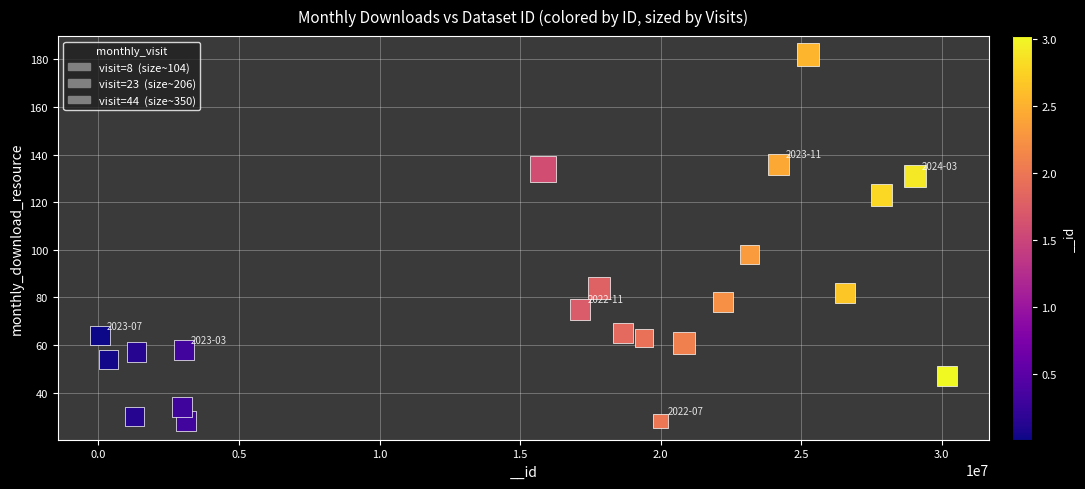

What is the range of Y values (max minus min)?

154